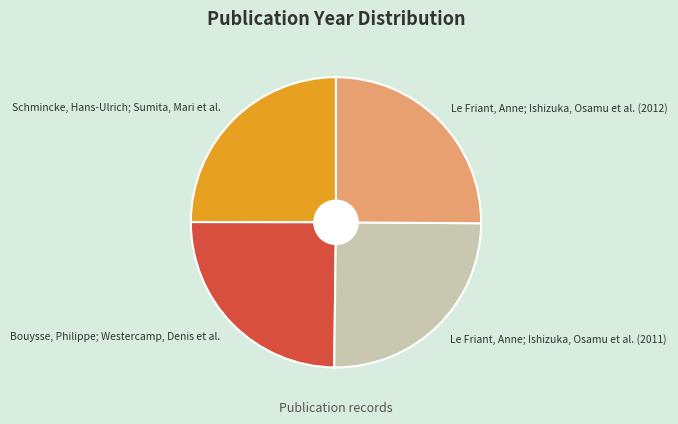

Is there a majority slice in this chart?

No